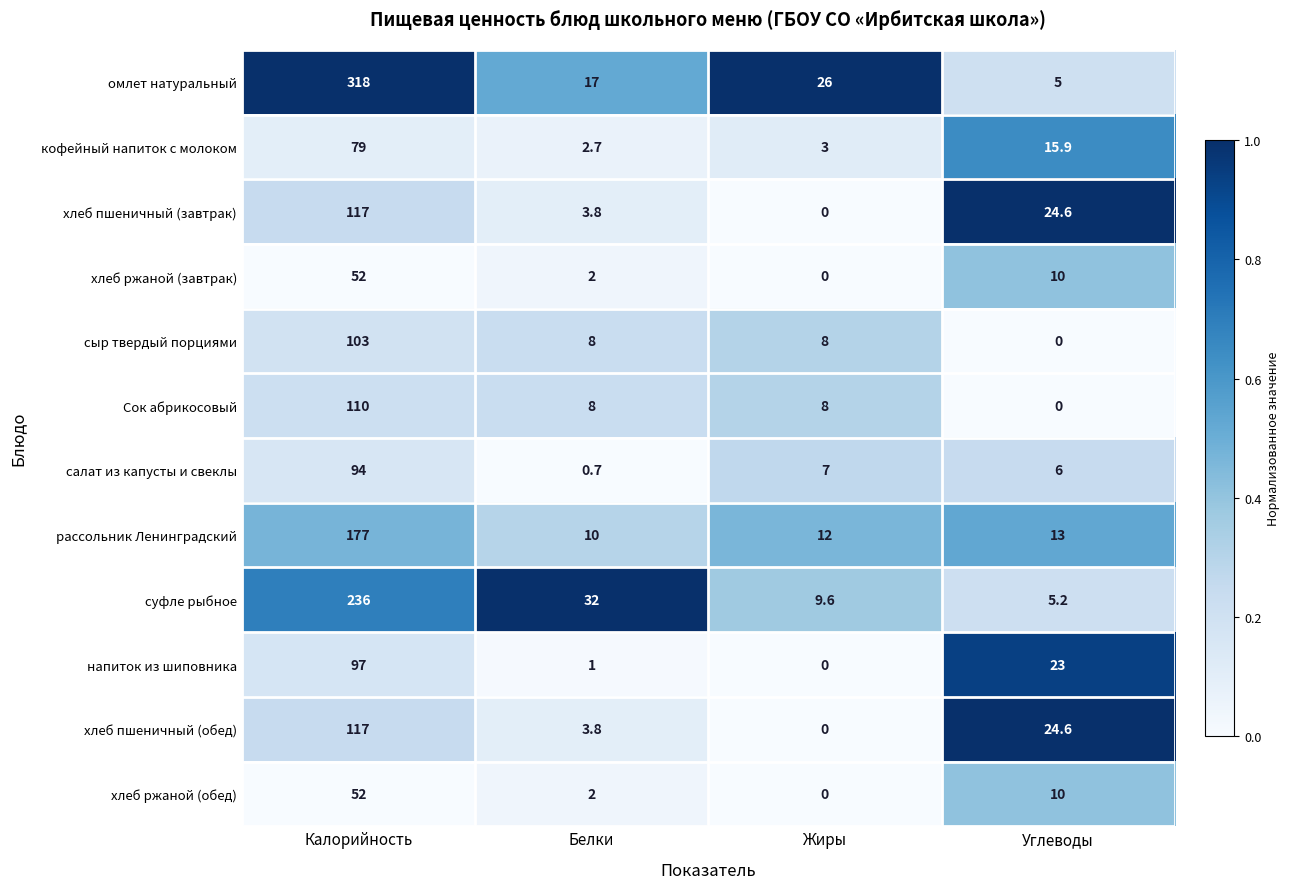

What is the greatest value displayed?

318.0